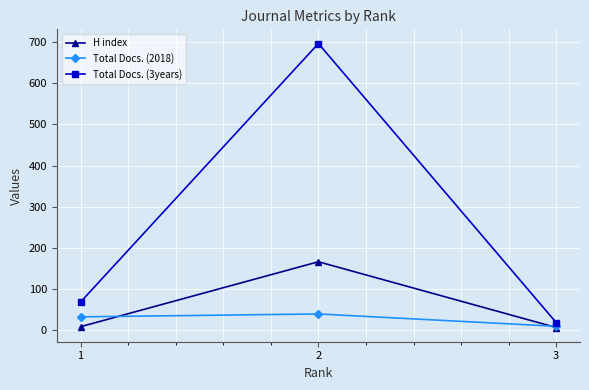

What is the total value across all series at 1?

108